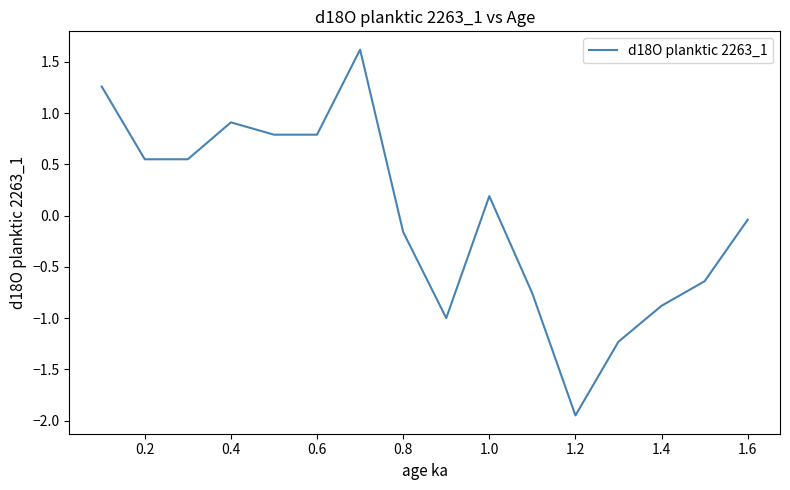

What is the greatest value displayed?

1.6